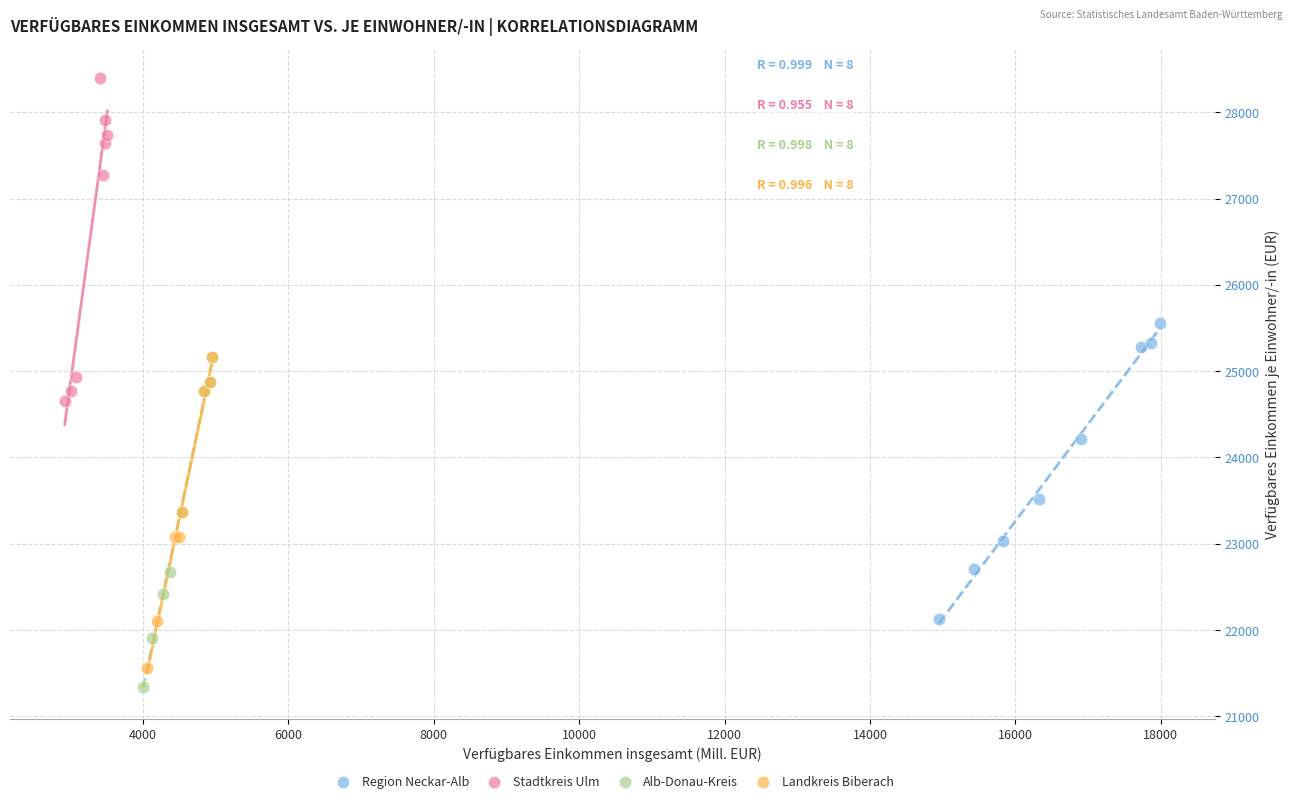

Which series contains the highest Y value?

Stadtkreis Ulm